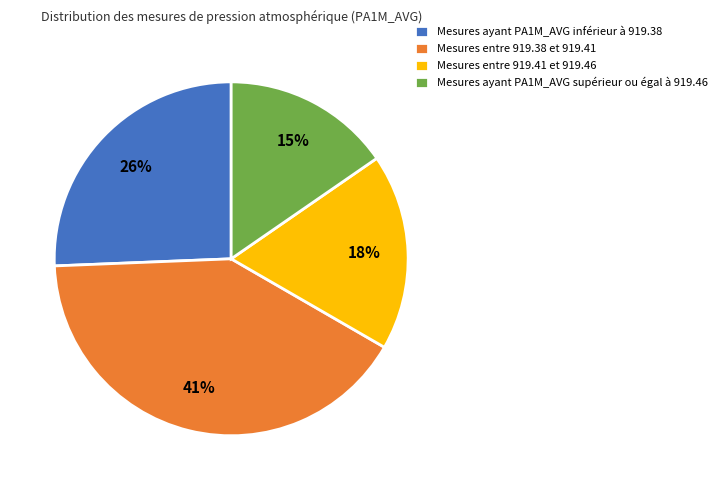

How many segments does this pie chart have?

4